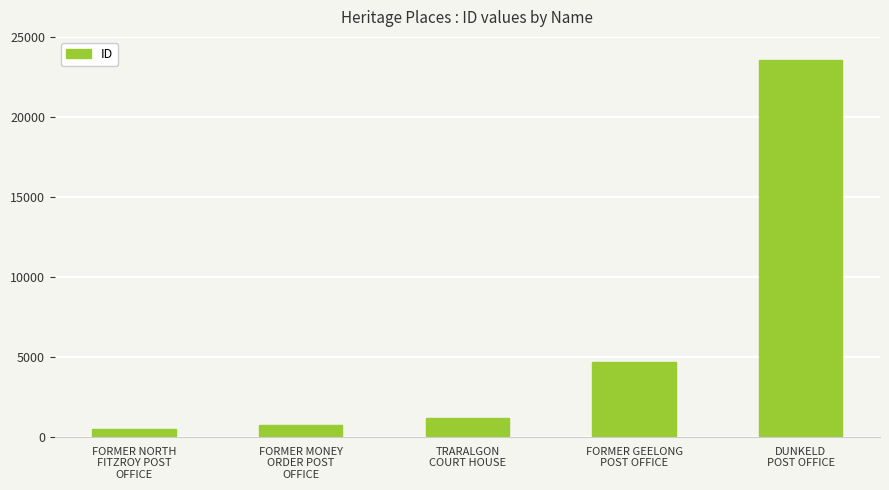

What is the change in value from FORMER NORTH
FITZROY POST
OFFICE to TRARALGON
COURT HOUSE?

+683